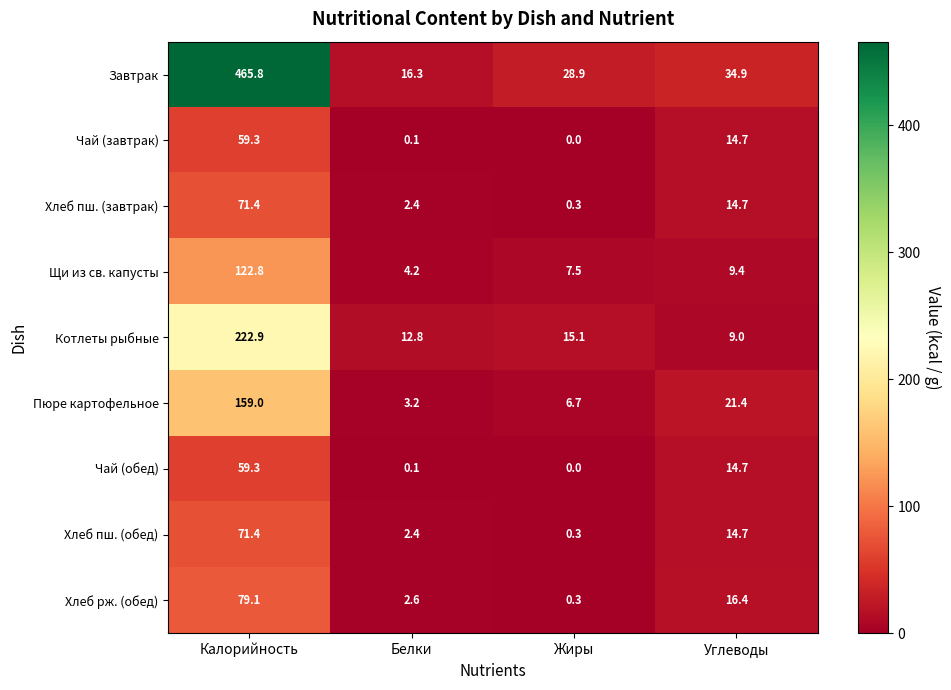

What is the highest value of the Чай (обед) series?

59.3